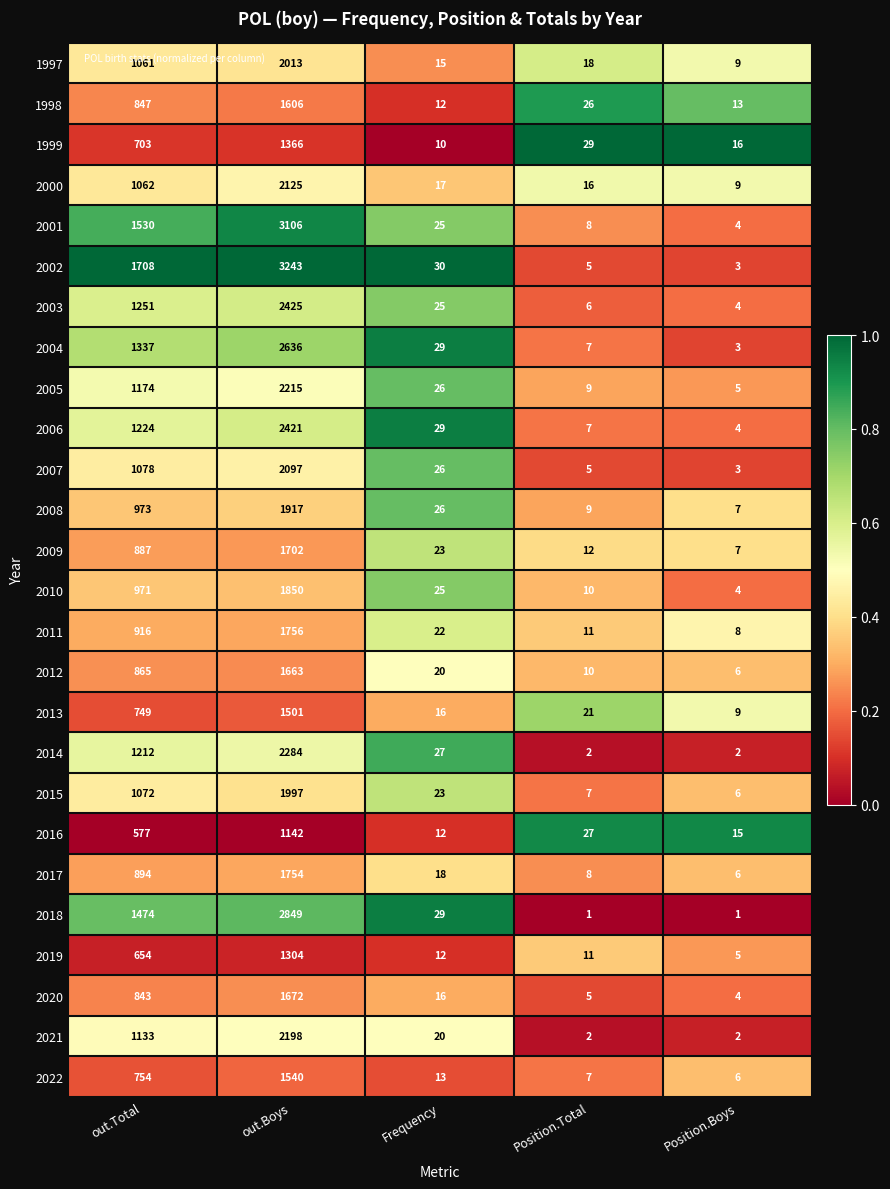

Which series has the largest range (max minus min)?

2002